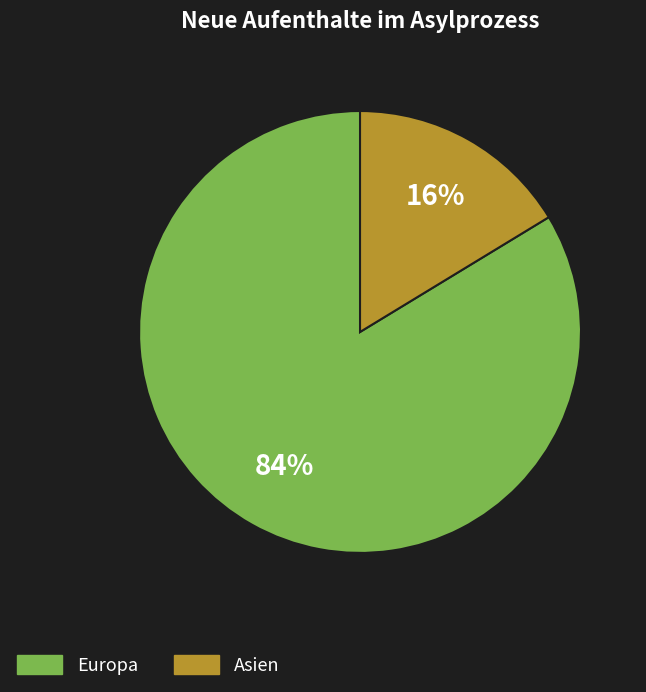

Rank the categories by value from lowest to highest.

Asien, Europa